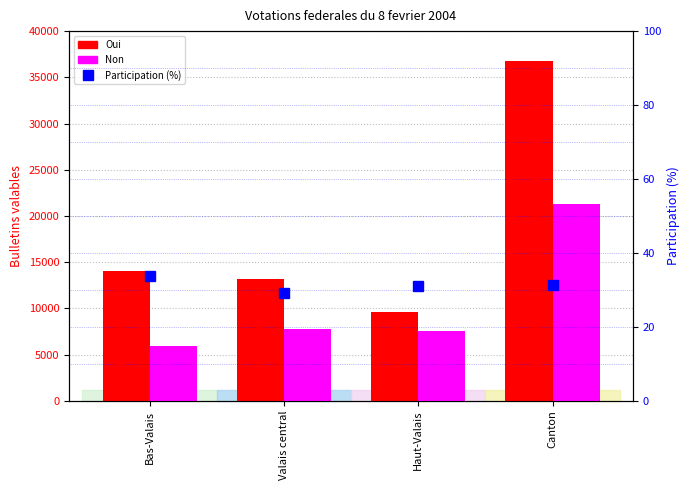

List the series in order of their peak value, lowest first.

Participation (%), Non, Oui